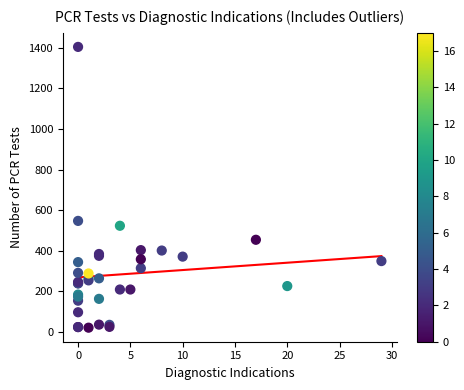

What Y value in the scatter plot is closest to 712?

547